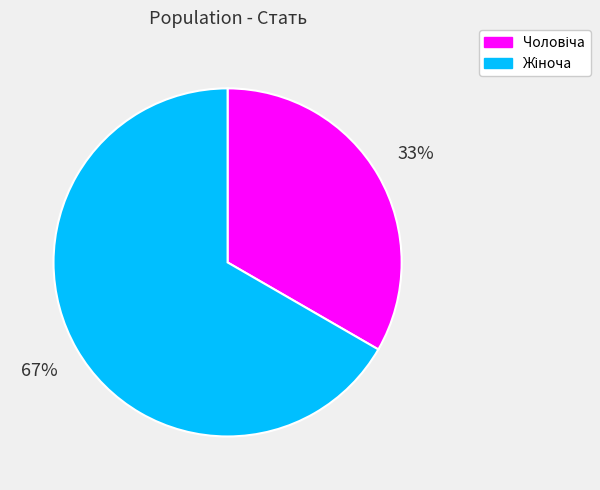

Does any single category account for the majority?

Yes